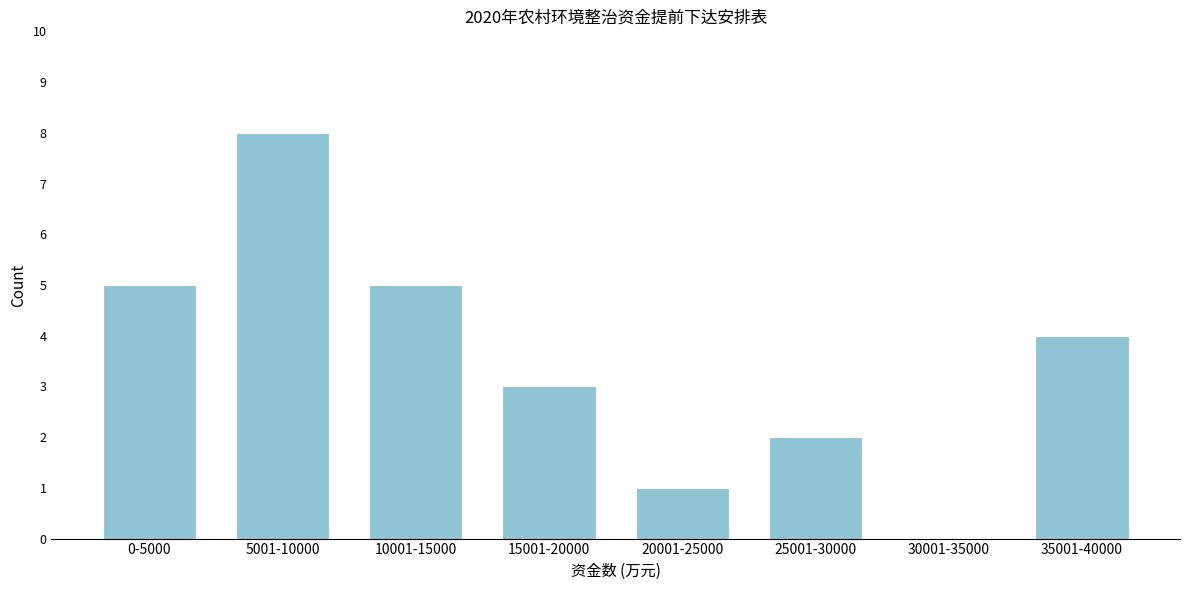

Reading right to left, what are all the values shown in this chart?

35001-40000=4	30001-35000=0	25001-30000=2	20001-25000=1	15001-20000=3	10001-15000=5	5001-10000=8	0-5000=5